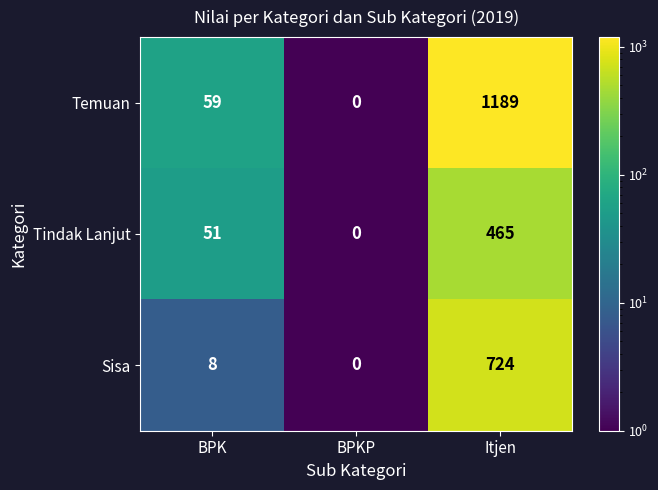

How many series are shown in this chart?

3